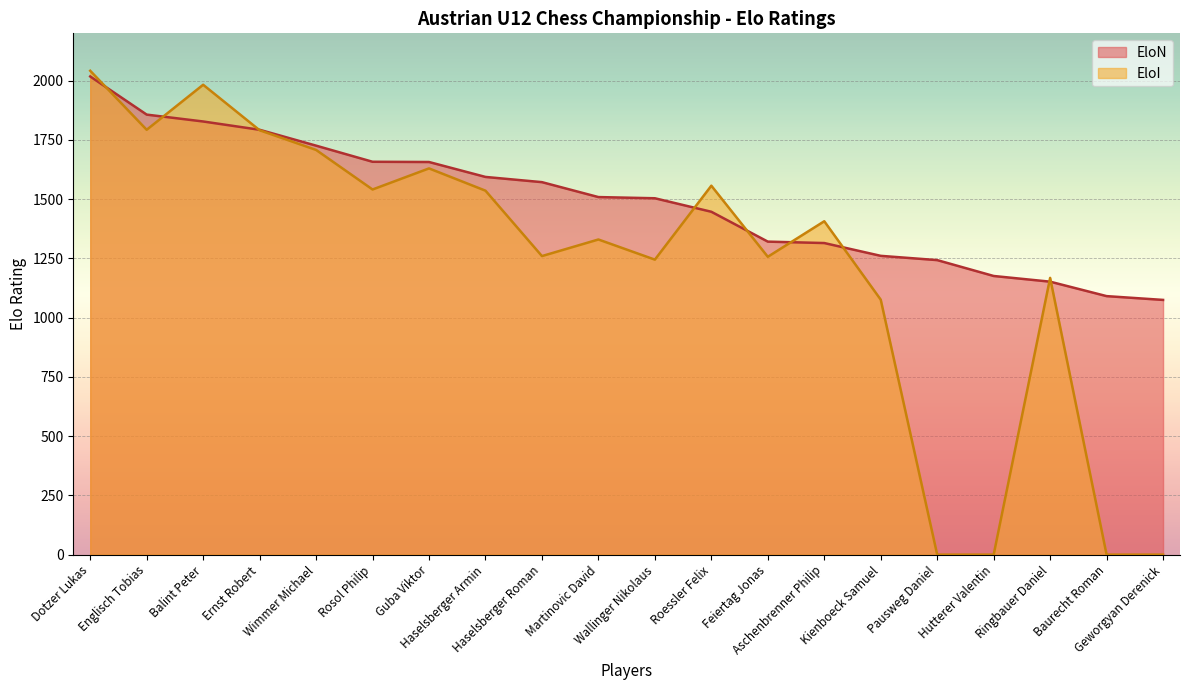

Between Ringbauer Daniel and Baurecht Roman, which is larger?

Ringbauer Daniel